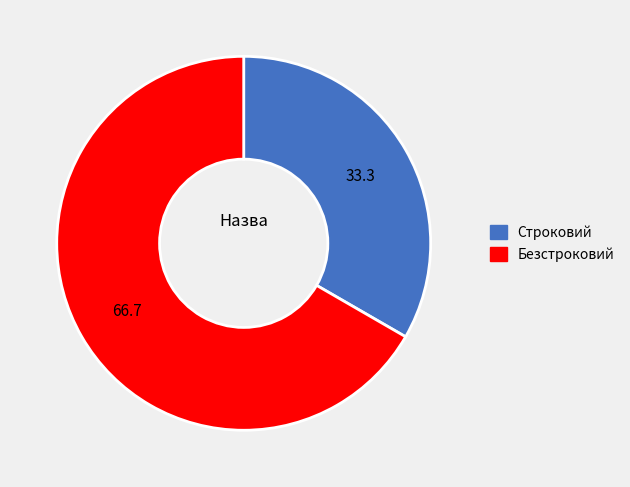

How many slices are in this pie chart?

2